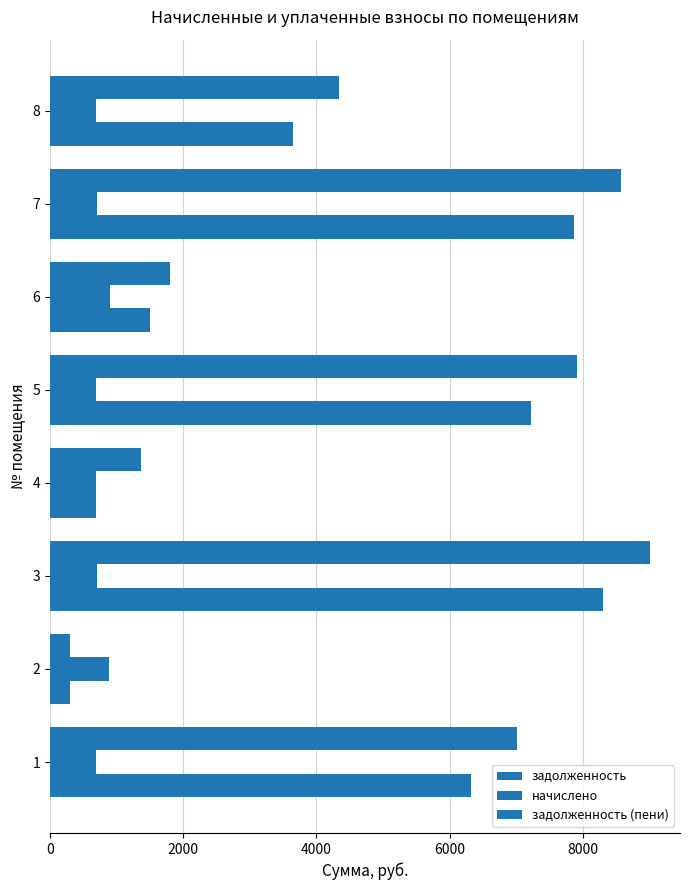

Which series has the largest range (max minus min)?

задолженность (пени)